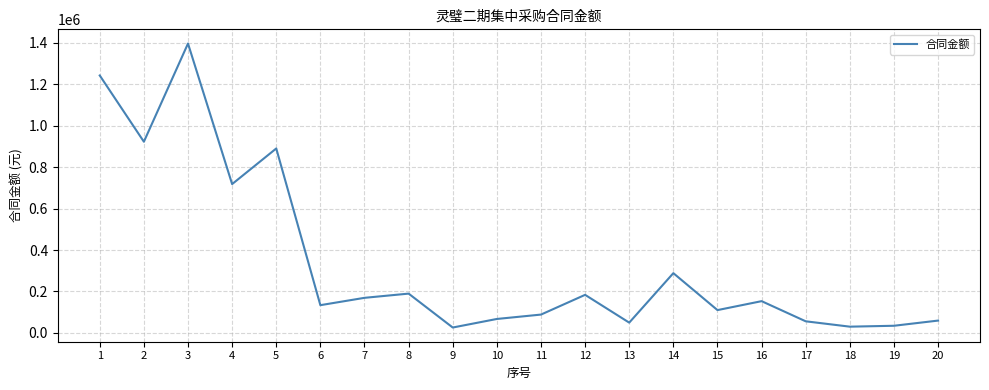

Is it true that the value at 1 is 729296.2?

False